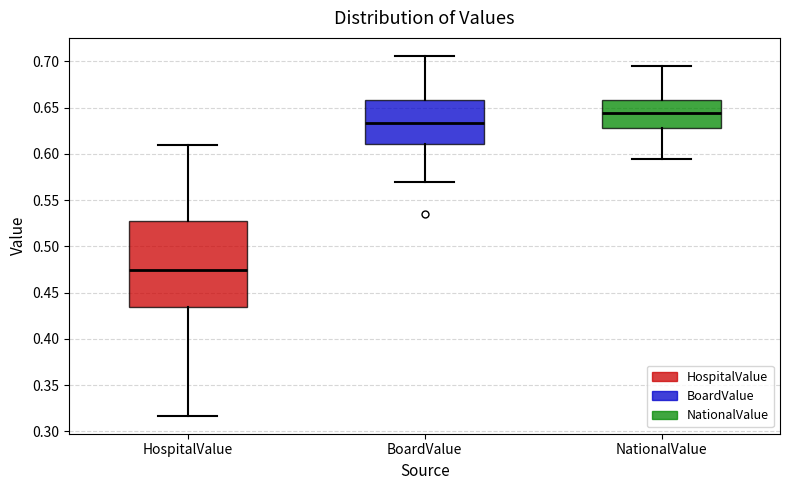

Reading left to right, transcribe this box plot: for each box, give where its median line is, the range the box spans, and where its two whiskers end, as read against the y-axis. The values are not printed on the chart, so give them approximately, as read against the axis.

HospitalValue: median 0.475, box 0.435 to 0.525, whiskers 0.315 to 0.610
BoardValue: median 0.635, box 0.610 to 0.660, whiskers 0.570 to 0.705
NationalValue: median 0.645, box 0.630 to 0.660, whiskers 0.595 to 0.695